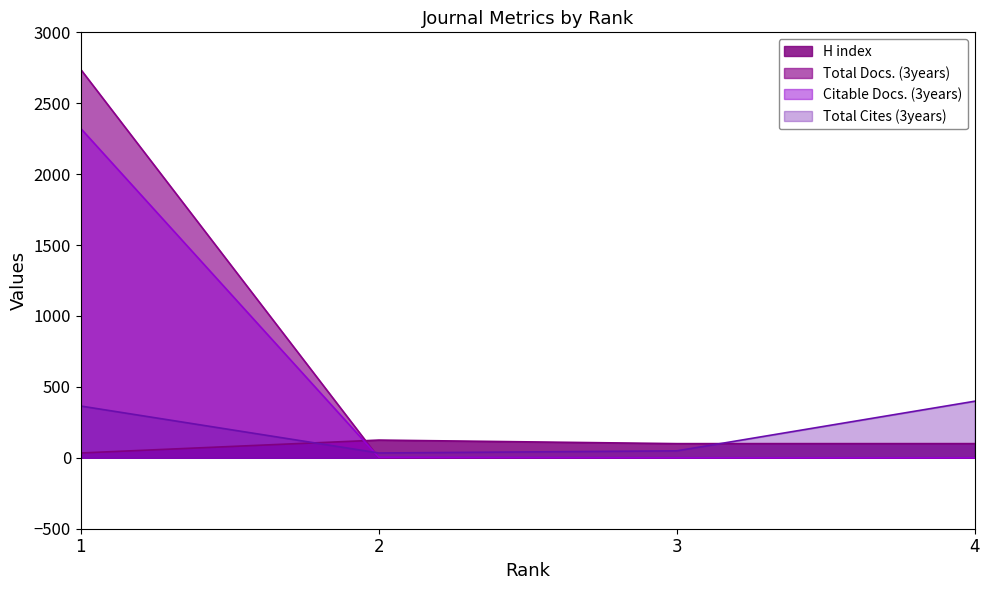

Is it true that Citable Docs. (3years) equals 891 at 4?

False